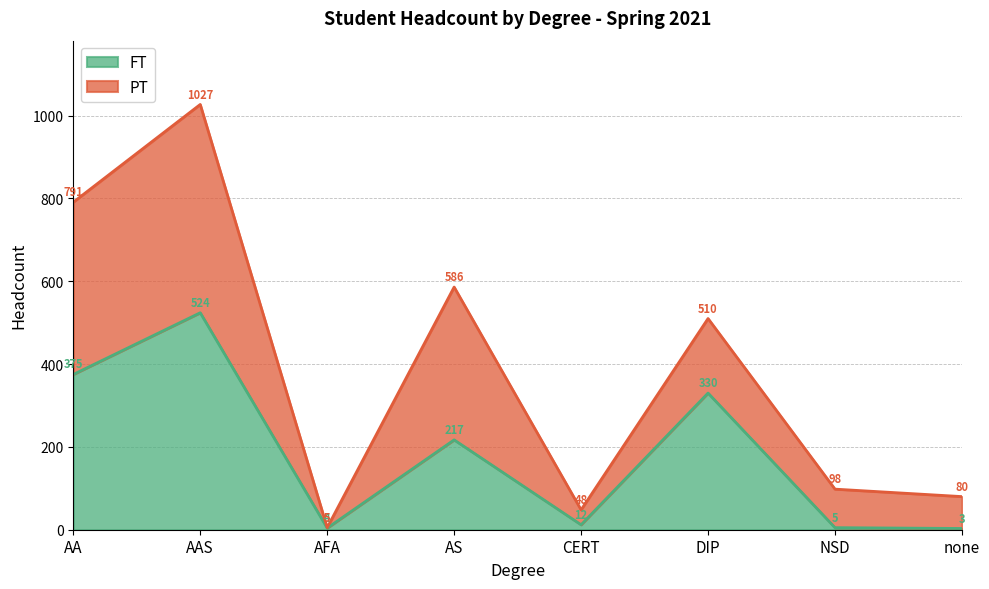

How many categories are shown in the chart?

8